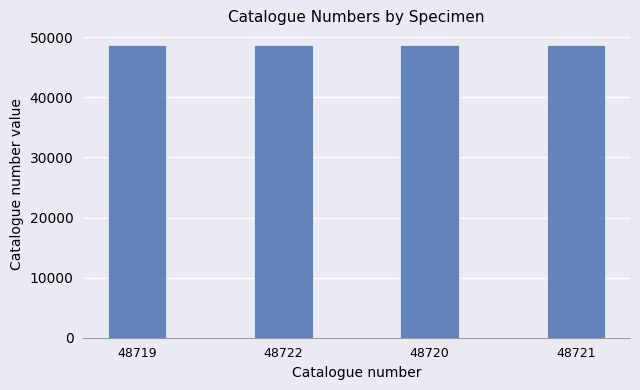

What is the sum of all values?

194882